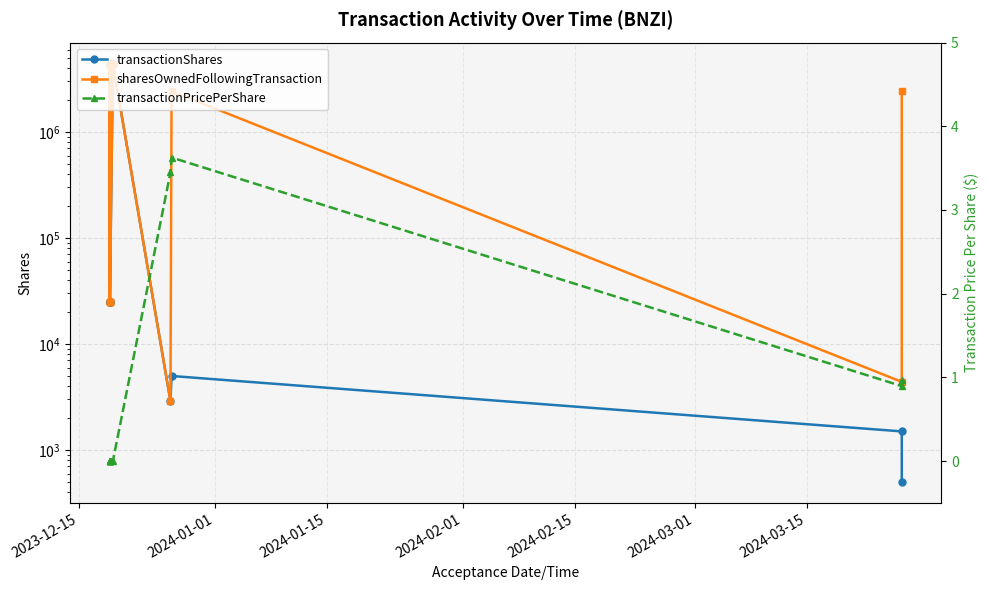

What is the difference between the maximum and second lowest values in the transactionPricePerShare series?

3.6